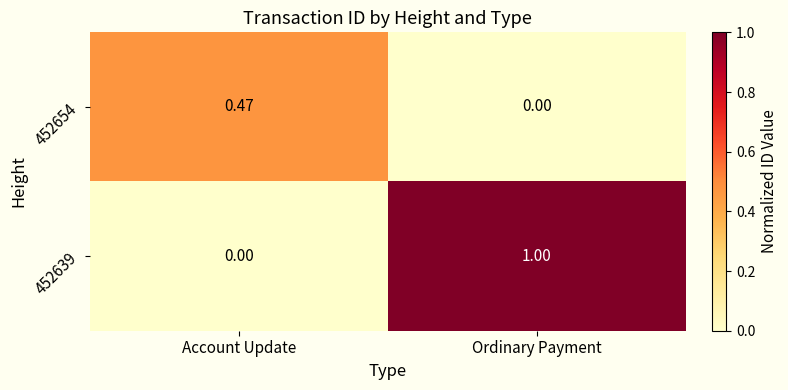

At which label is 452639 closest to 0?

Account Update